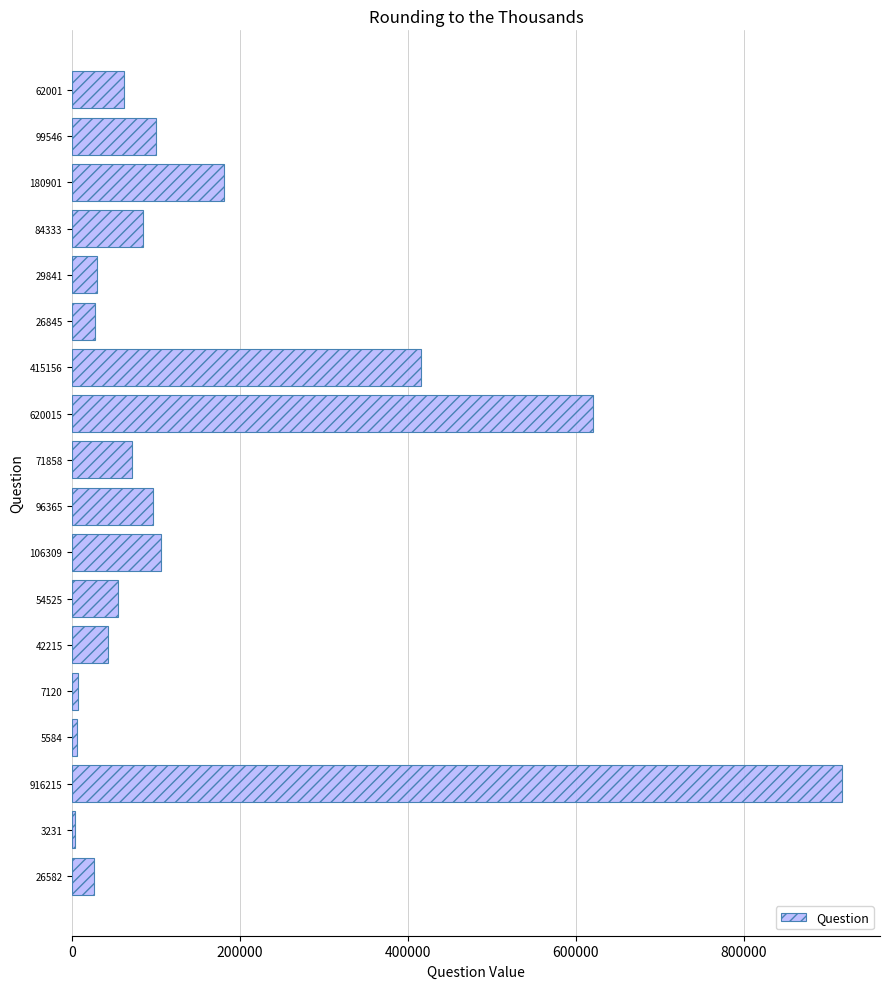

At which label is the value closest to 459723?

415156